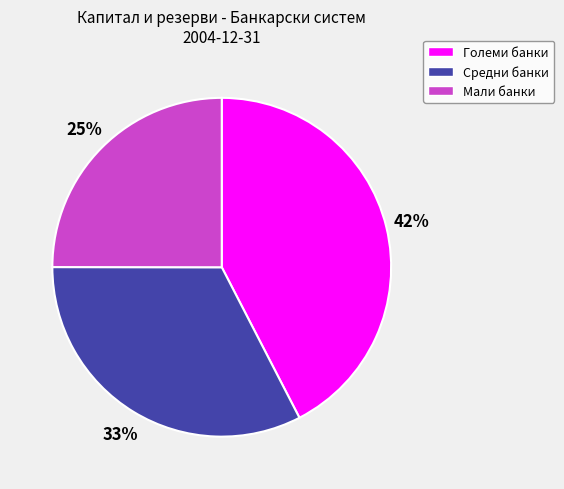

Between Мали банки and Средни банки, which is larger?

Средни банки